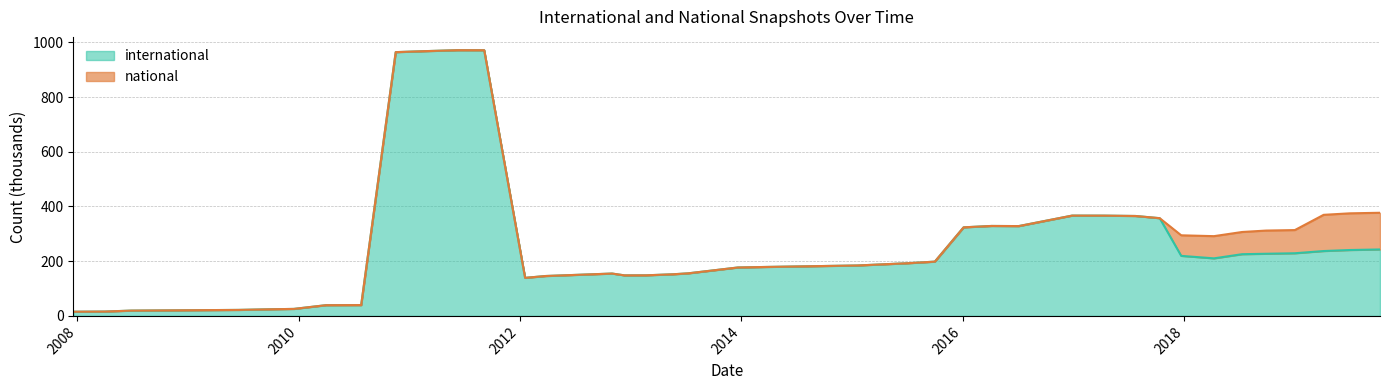

How many interior local valleys (lower than both neighbors) does the data have?

4